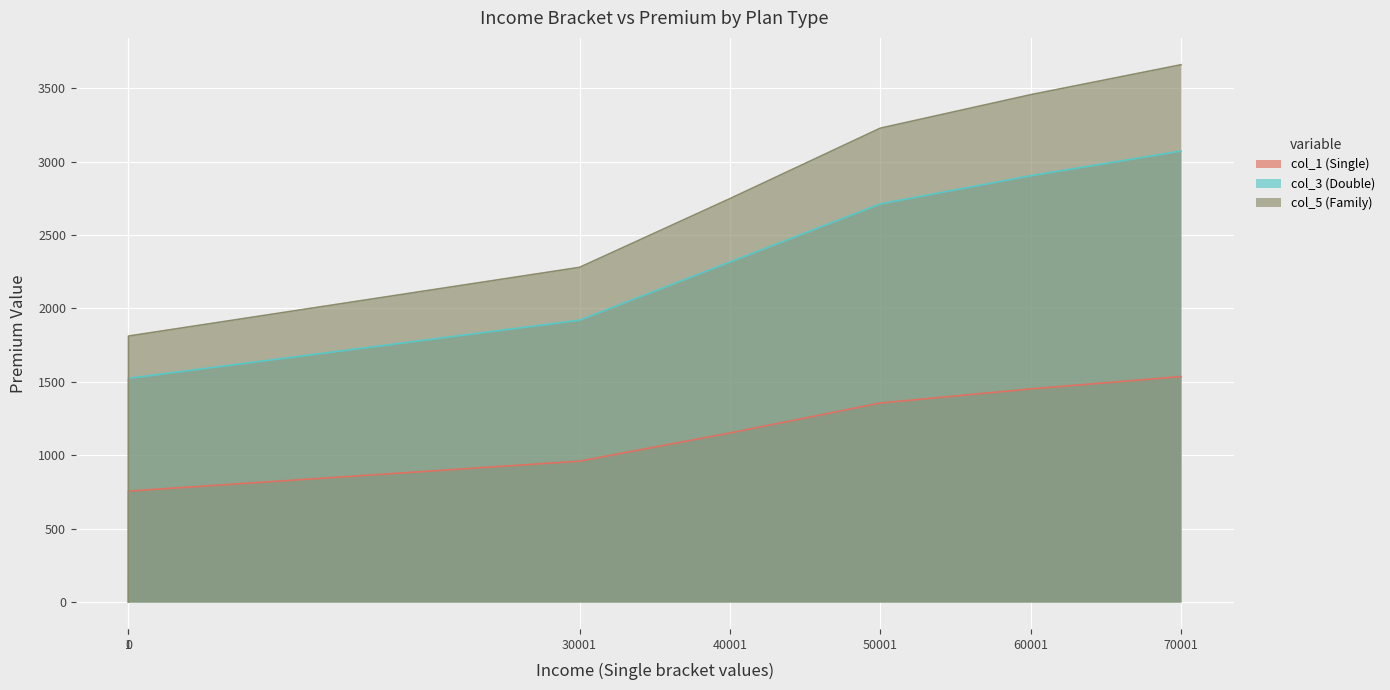

The col_1 (Single) series shows 239 at 40001. True or false?

False